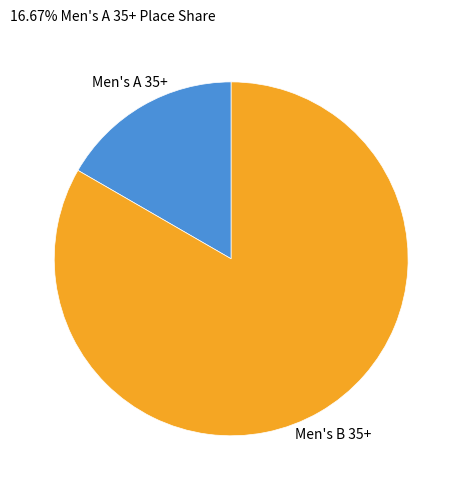

Combined, do Men's A 35+ and Men's B 35+ account for over 50%?

Yes